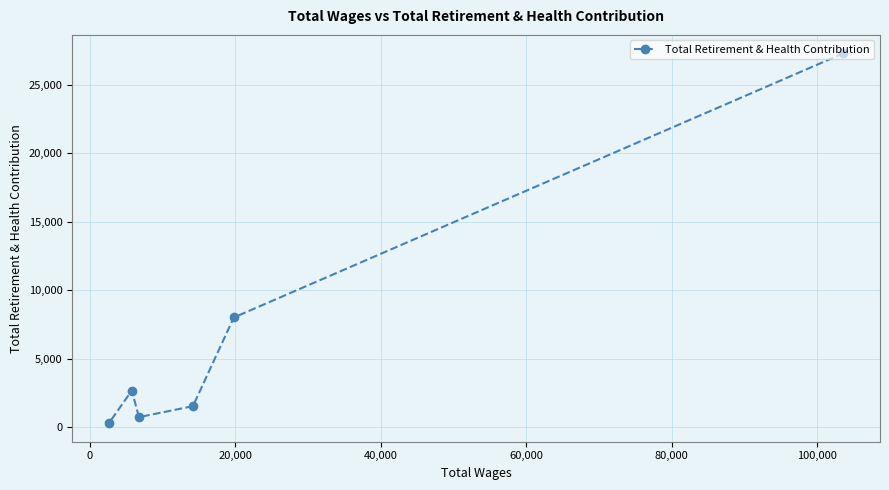

How many points are higher than both their immediate neighbors (excluding endpoints)?

1